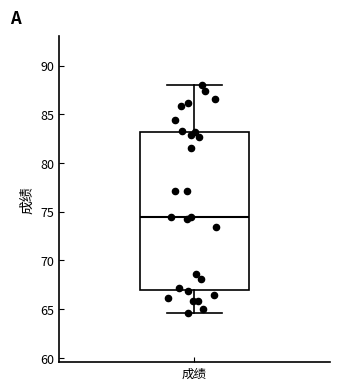

Where does the upper whisker of the box for 成绩 end on the y-axis? The values are not printed on the chart, so give them approximately, as read against the axis.

88.0